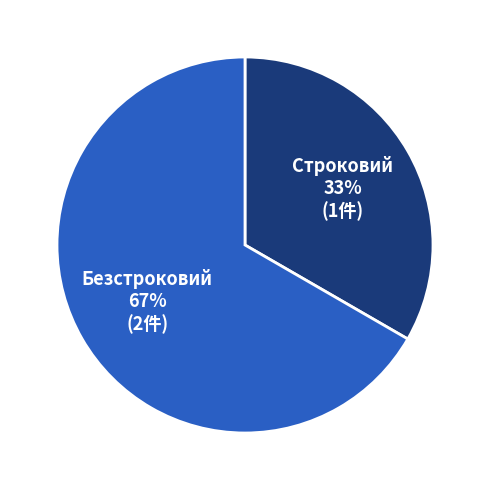

To the nearest percent, what is the average slice percentage?

50%